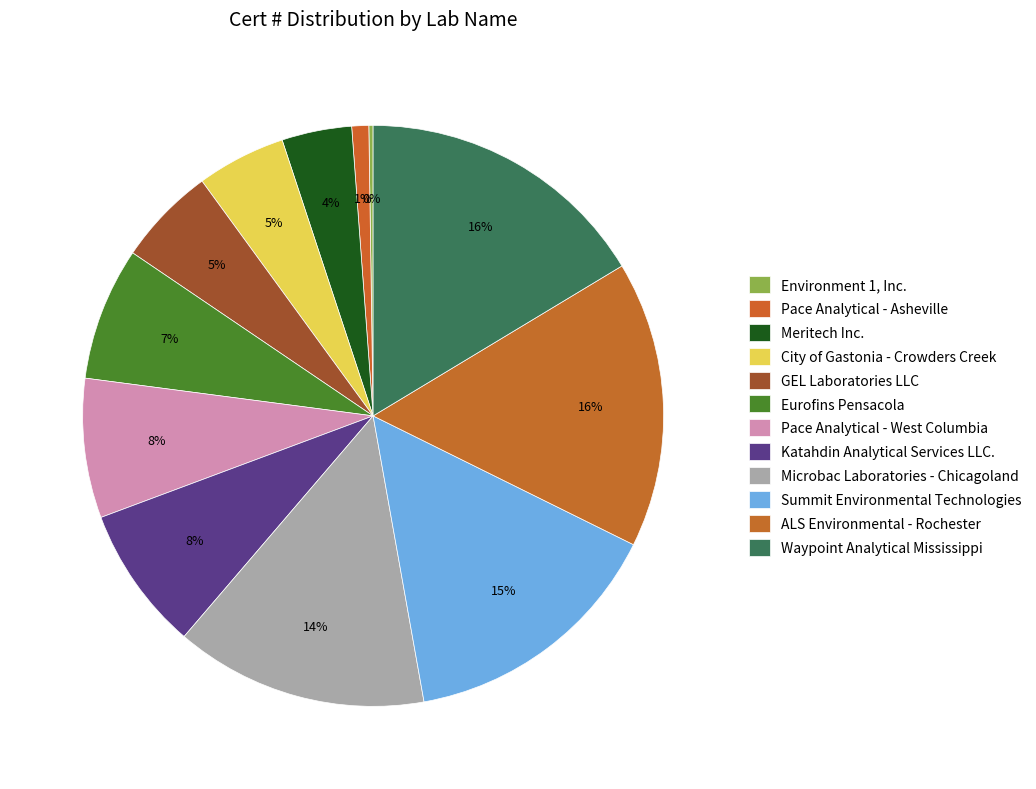

Is it true that ALS Environmental - Rochester is 21% of the pie?

False